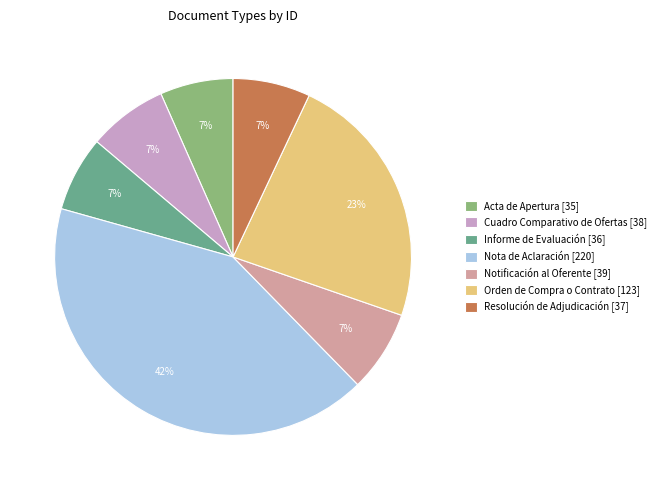

How many slices are in this pie chart?

7